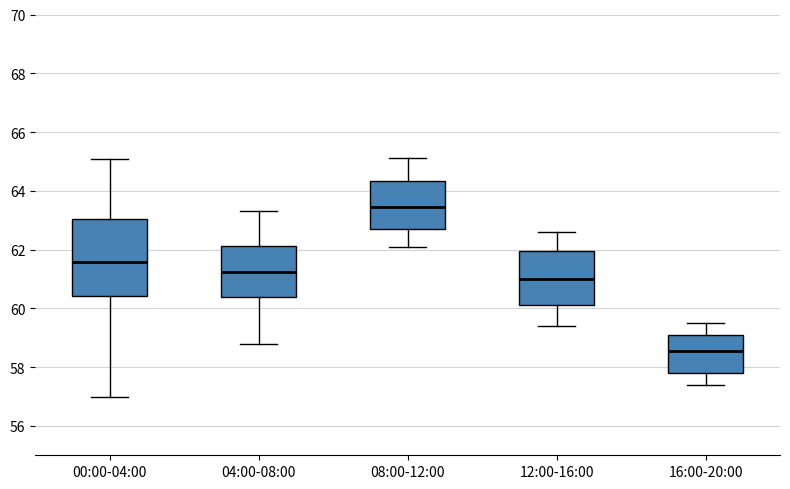

Reading left to right, read every box against the y-axis: the position of its median line, the range the box covers, and the ends of its whiskers. The values are not printed on the chart, so give them approximately, as read against the axis.

00:00-04:00: median 61.6, box 60.4 to 63.0, whiskers 57.0 to 65.0
04:00-08:00: median 61.2, box 60.4 to 62.2, whiskers 58.8 to 63.4
08:00-12:00: median 63.4, box 62.8 to 64.4, whiskers 62.2 to 65.2
12:00-16:00: median 61.0, box 60.2 to 62.0, whiskers 59.4 to 62.6
16:00-20:00: median 58.6, box 57.8 to 59.2, whiskers 57.4 to 59.6